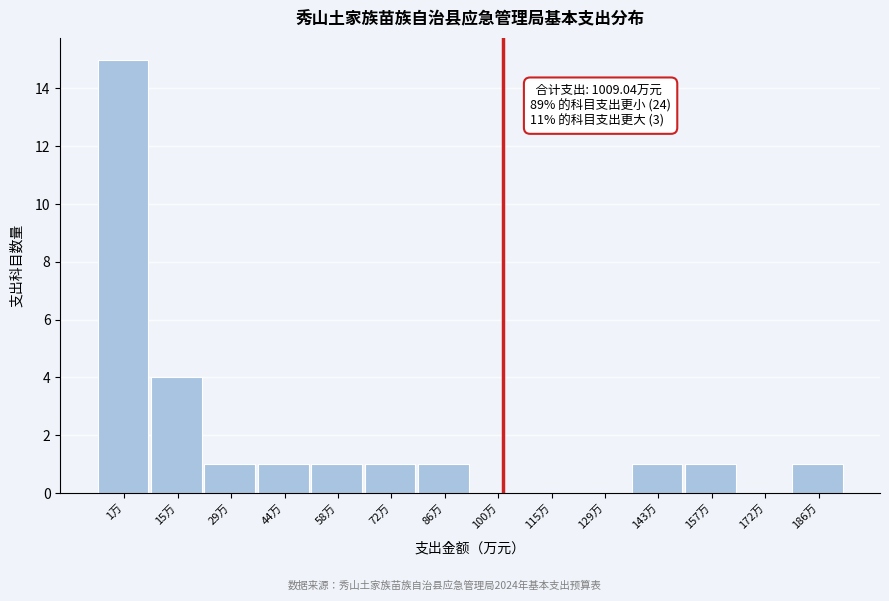

Reading left to right, list all the values displayed in this chart.

1万=15	15万=4	29万=1	44万=1	58万=1	72万=1	86万=1	100万=0	115万=0	129万=0	143万=1	157万=1	172万=0	186万=1